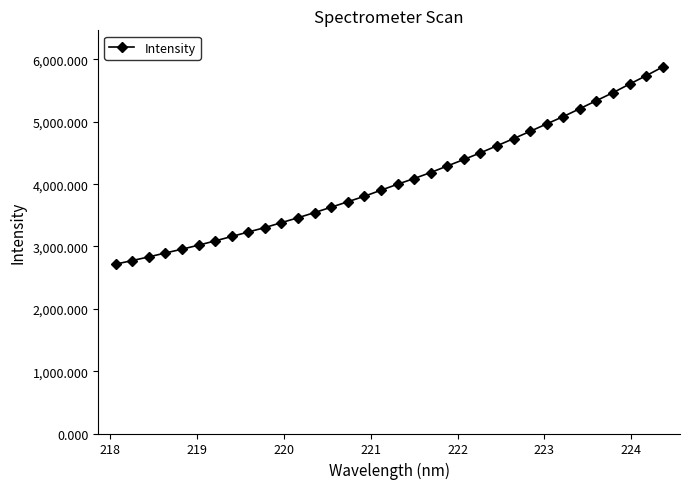

What is the difference between the maximum and minimum values?

3163.3